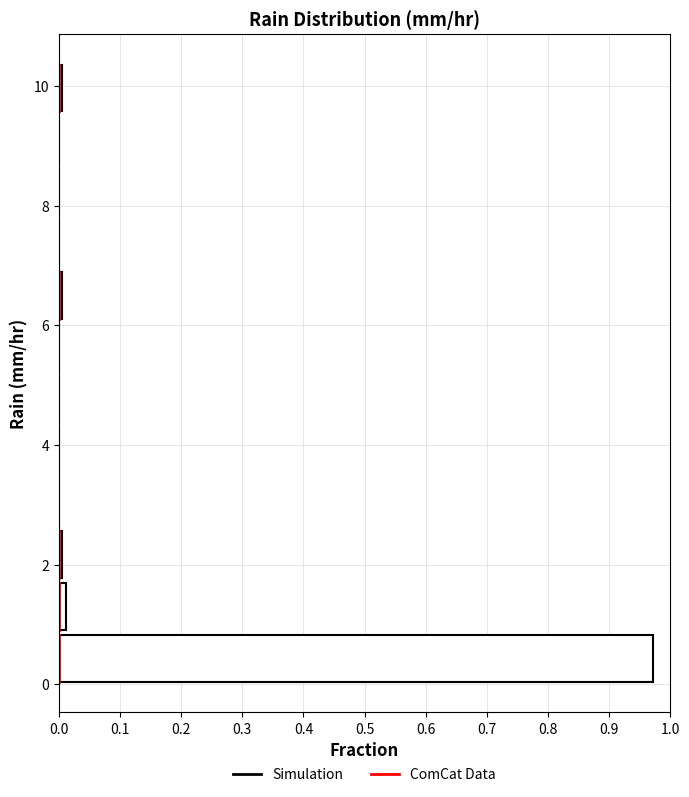

Reading bottom to top, transcribe this chart: for each bar, give the range it covers on the y-axis and its length. Neither the bar edges nor the lengths are printed on the chart, so give them approximately, as read against the axes.

0.0 to 0.8: 0.97
0.8 to 1.8: 0.01
1.8 to 2.6: under 0.01
2.6 to 3.4: 0
3.4 to 4.4: 0
4.4 to 5.2: 0
5.2 to 6.0: 0
6.0 to 7.0: under 0.01
7.0 to 7.8: 0
7.8 to 8.6: 0
8.6 to 9.6: 0
9.6 to 10.4: under 0.01